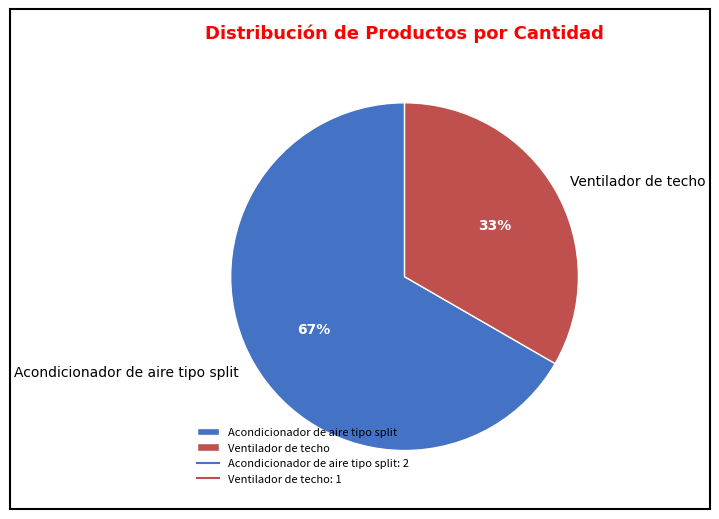

Which slice is the largest?

Acondicionador de aire tipo split